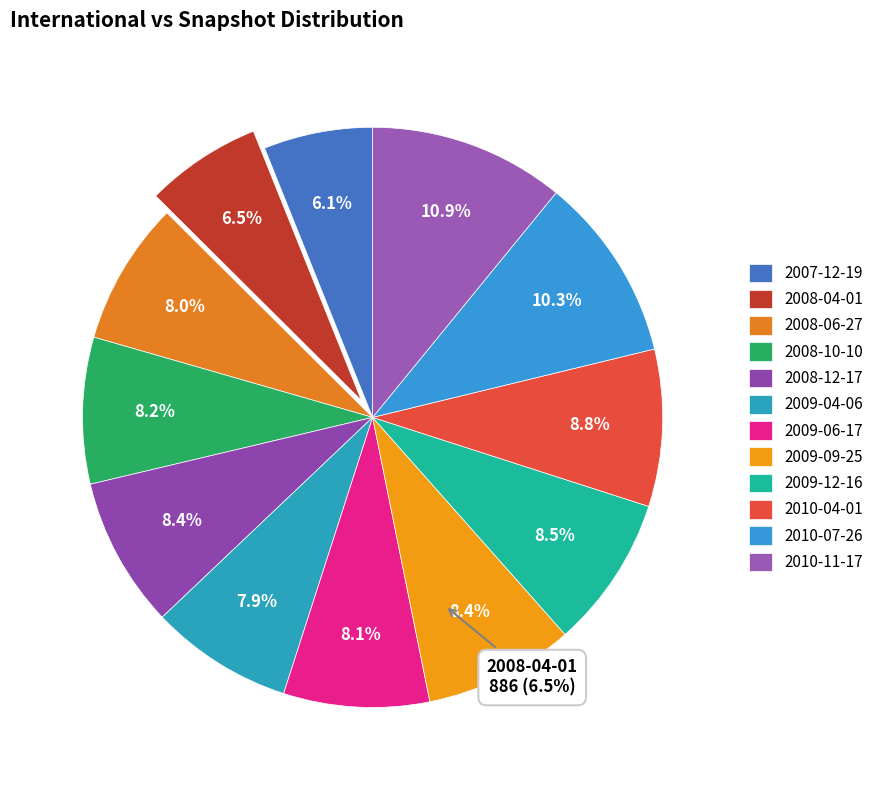

How much of the chart is everything except 2007-12-19?

93.9%